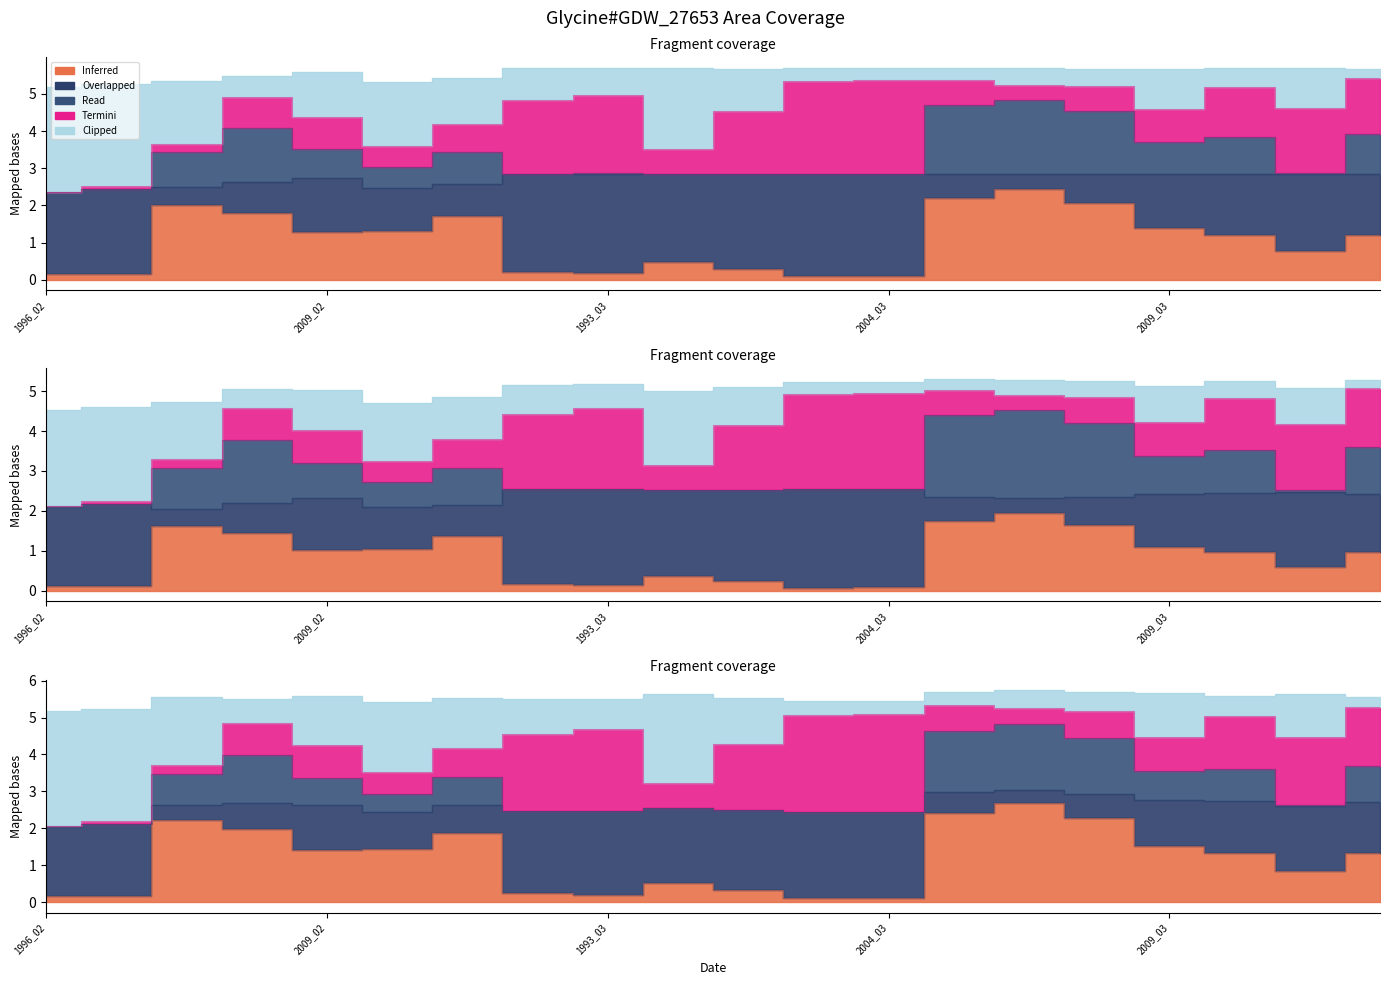

Does the chart have visible grid lines?

No